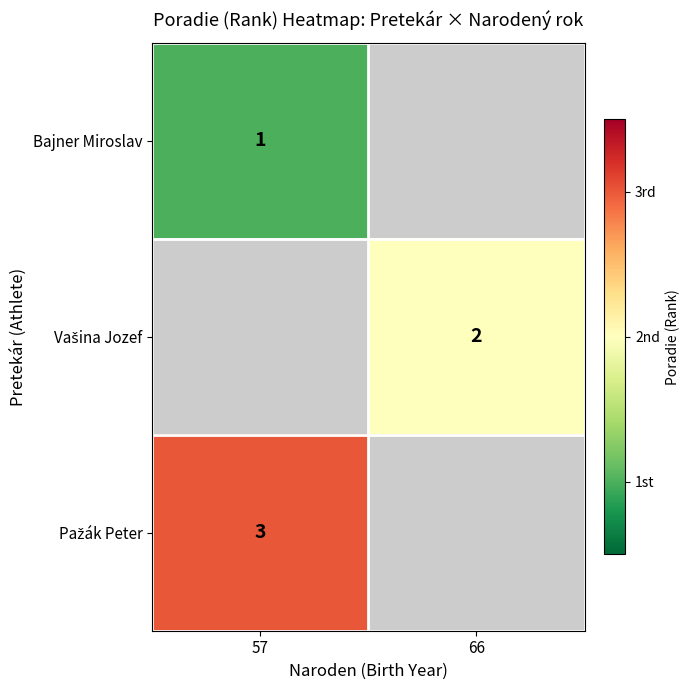

The value of Bajner Miroslav at 57 is 1. True or false?

True